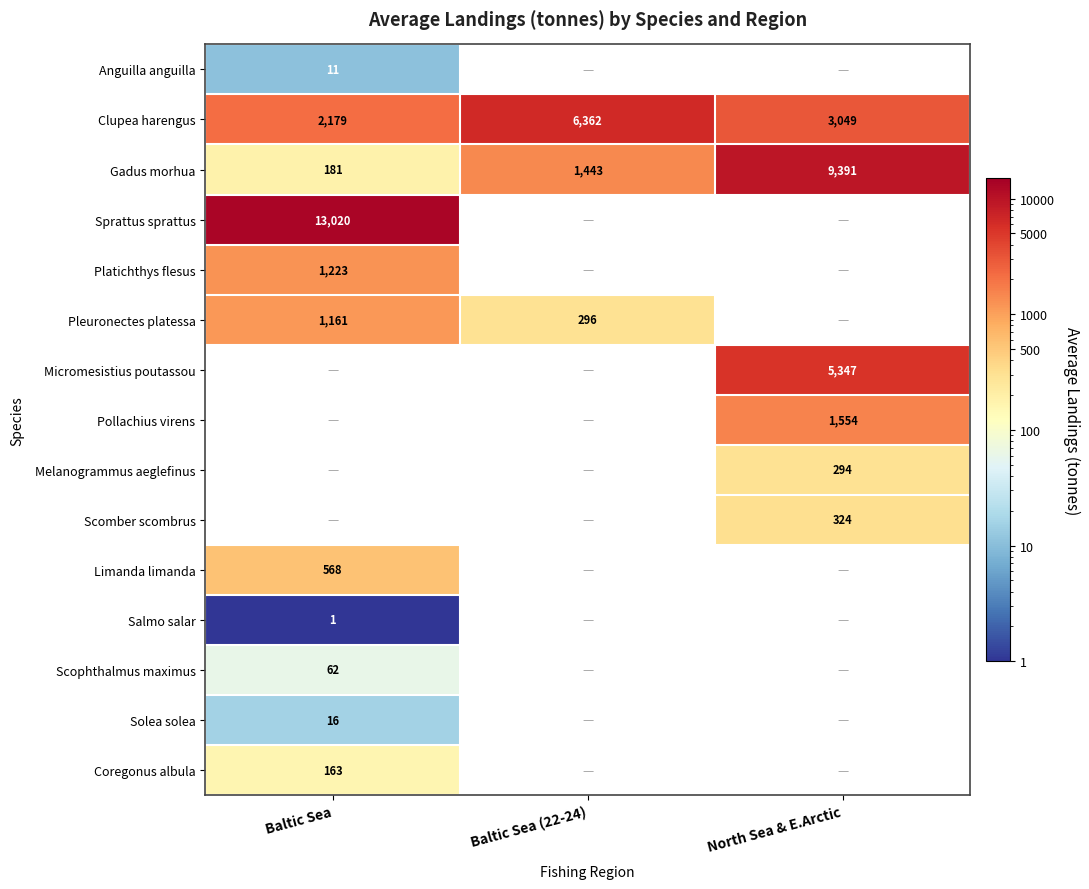

True or false: Scomber scombrus has a value of 324 at North Sea & E.Arctic.

True